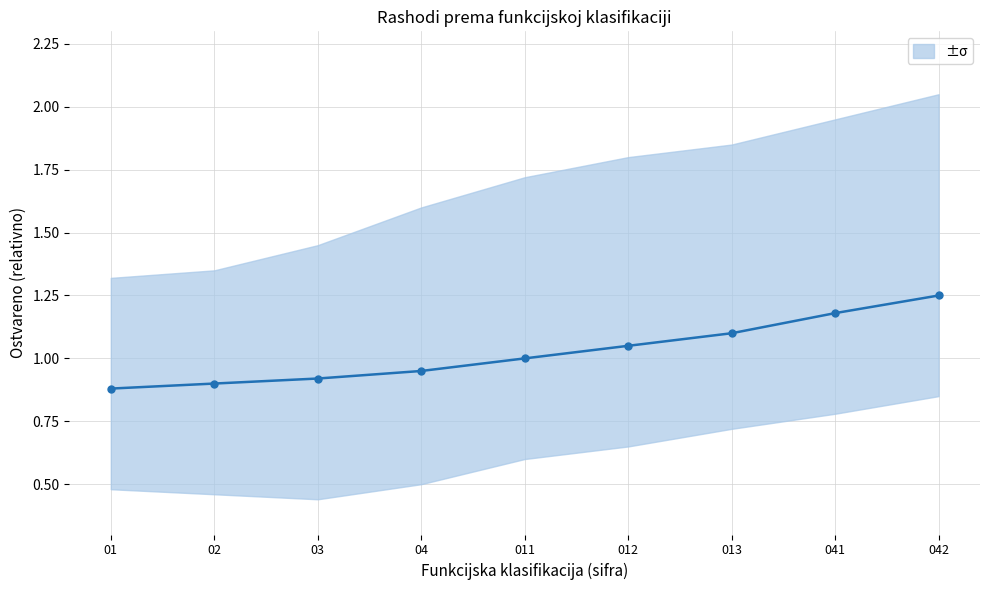

Which category has the highest value across all series?

042